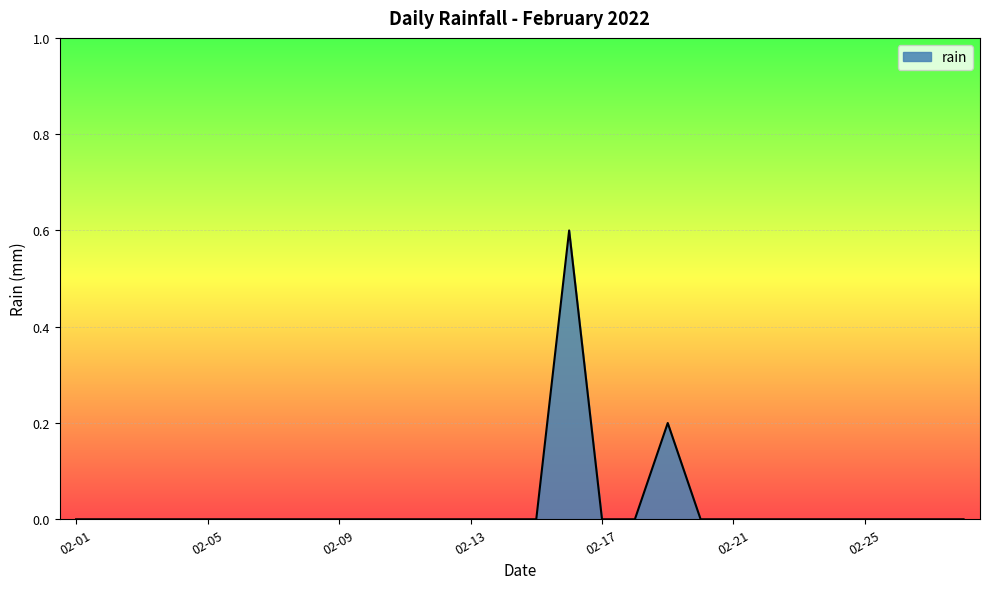

What is the maximum value shown in the chart?

0.6